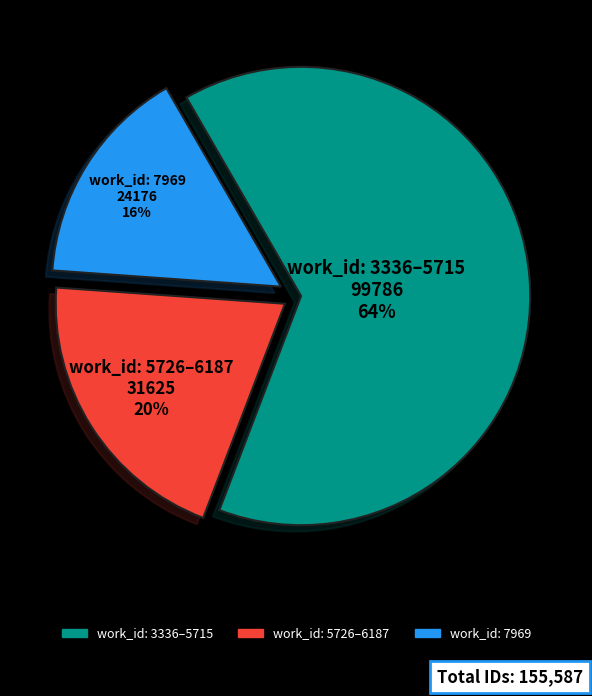

True or false: work_id: 7969 accounts for 23% of the total.

False